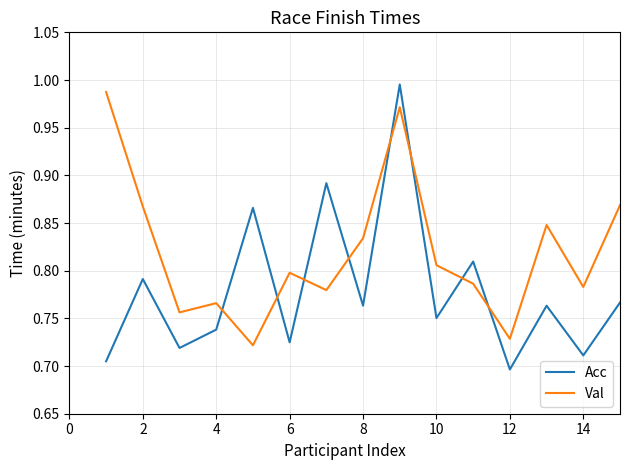

What are all the series names shown in the legend?

Acc, Val